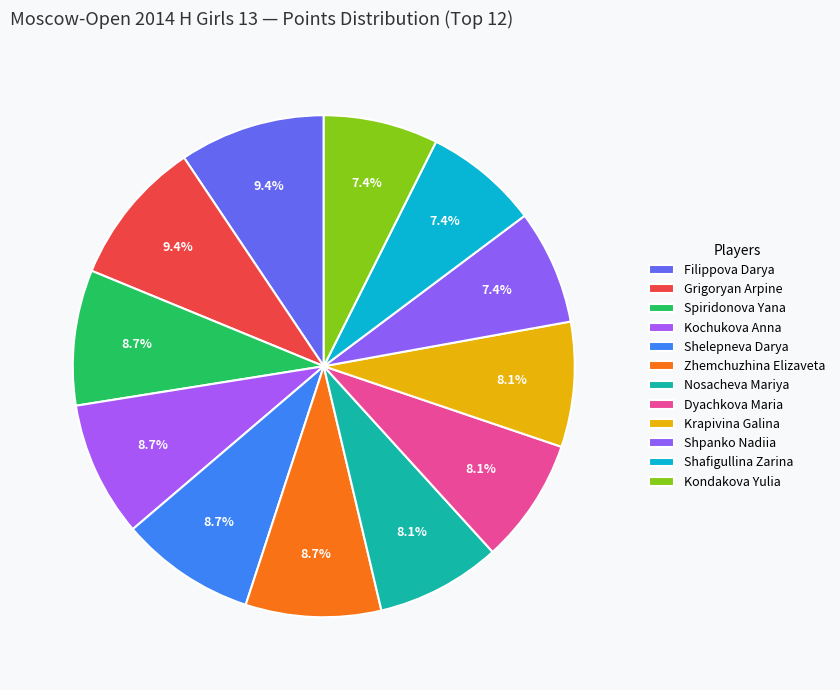

The Kondakova Yulia slice represents 7% of the pie. True or false?

True